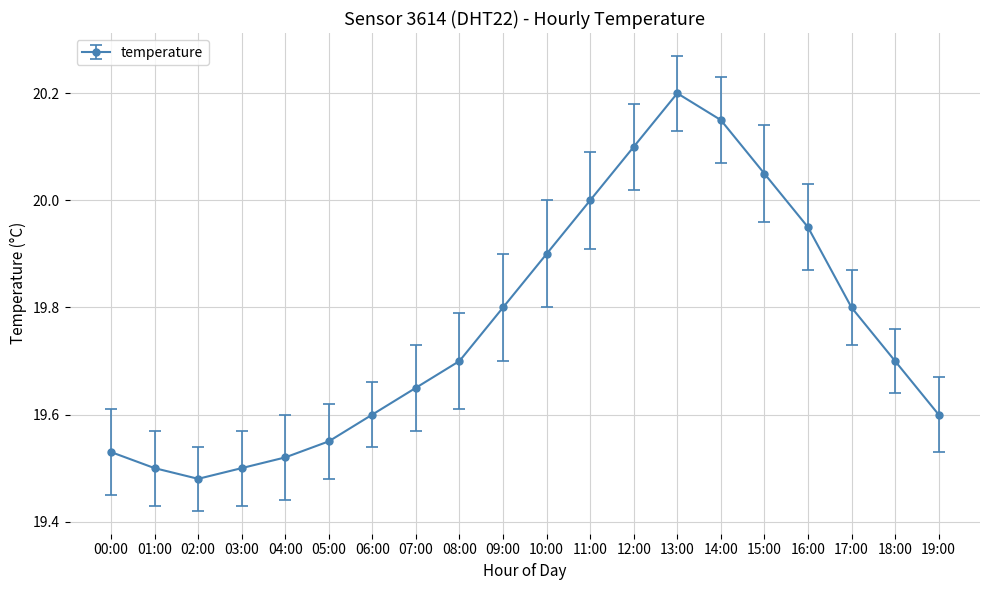

True or false: the data shows 19.6 at 05:00.

True